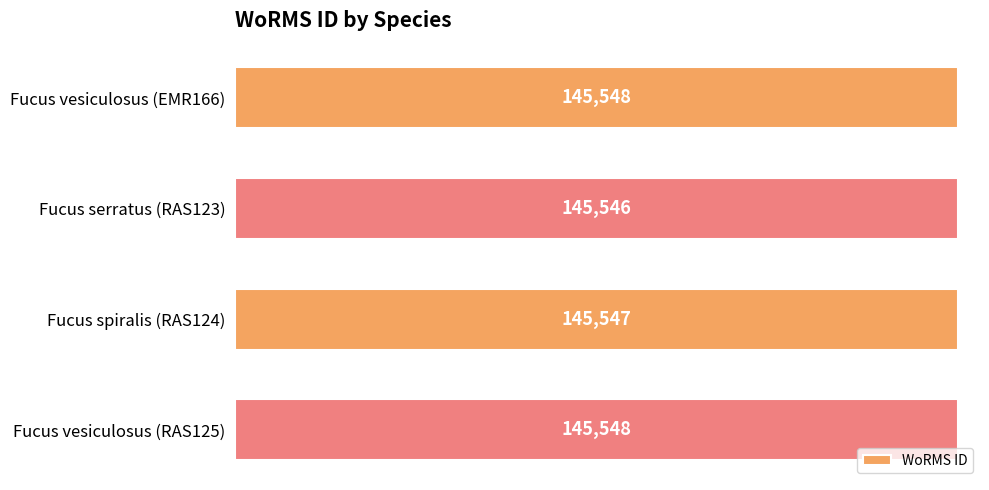

Where is the data nearest to the value 145547?

Fucus spiralis (RAS124)